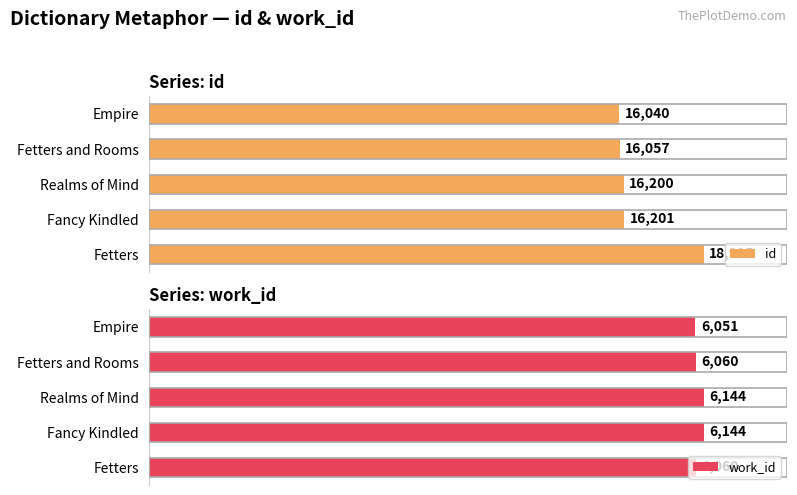

Reading left to right, extract all data points from this chart.

id: 16040	16057	16200	16201	18925
work_id: 6051	6060	6144	6144	6060